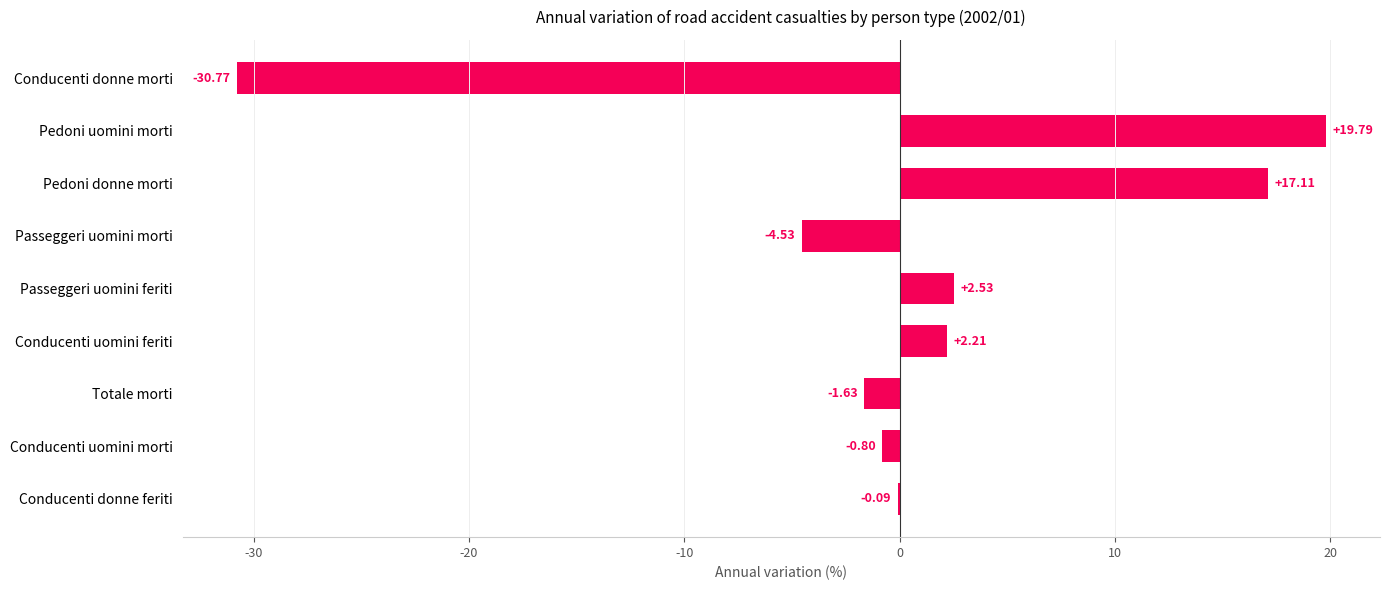

How many values exceed 0?

4